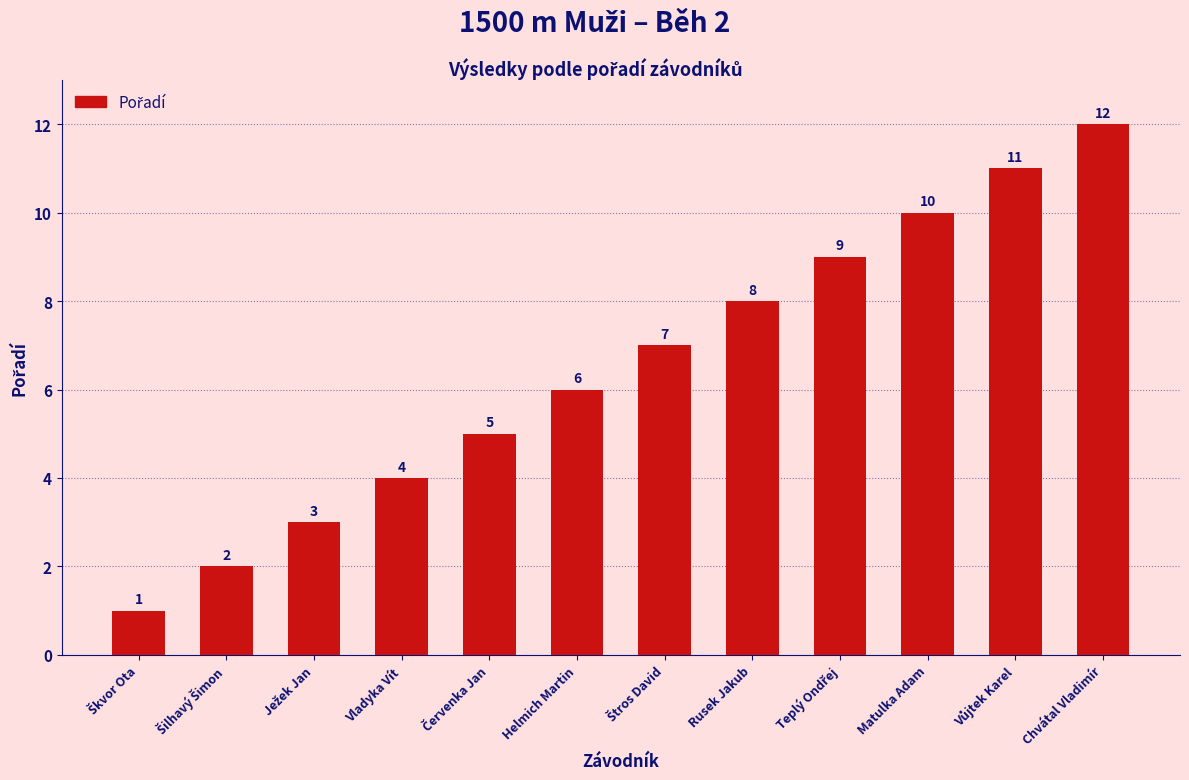

What is the greatest value displayed?

12